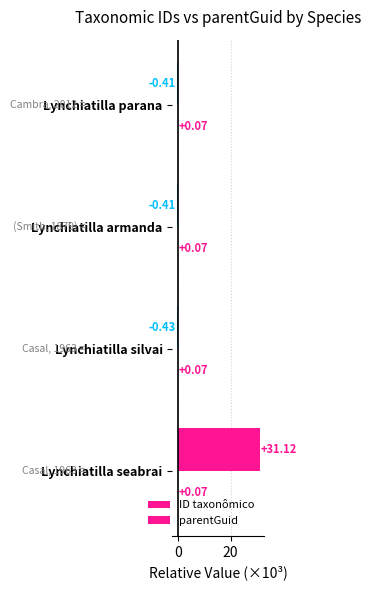

Reading left to right, extract all data points from this chart.

ID taxonômico: 31.1	-0.4	-0.4	-0.4
parentGuid: 0.3	0.3	0.3	0.3